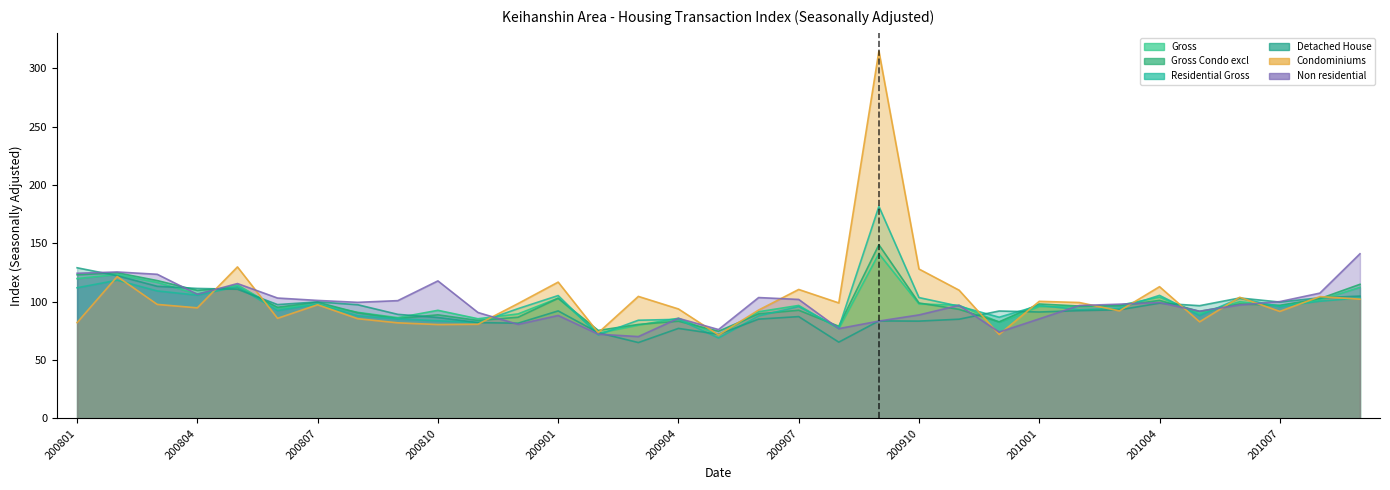

Reading left to right, what are all the values shown in this chart?

Gross: 200801=119.9	200802=123.4	200803=116.6	200804=106.7	200805=114.4	200806=94.4	200807=97.7	200808=90.9	200809=86.4	200810=92.7	200811=85.4	200812=89.6	200901=103.1	200902=73.1	200903=79.9	200904=85.9	200905=71.6	200906=91.4	200907=96.8	200908=76.9	200909=141.2	200910=98.1	200911=97.0	200912=82.5	201001=95.9	201002=95.7	201003=96.9	201004=103.9	201005=89.8	201006=100.0	201007=96.3	201008=101.5	201009=112.4
Gross_Condo_excl: 200801=123.1	200802=124.9	200803=118.1	200804=109.7	200805=112.3	200806=95.3	200807=99.6	200808=90.5	200809=85.6	200810=88.8	200811=84.0	200812=86.7	200901=103.0	200902=75.4	200903=80.6	200904=83.3	200905=74.7	200906=89.6	200907=92.7	200908=79.0	200909=148.8	200910=99.0	200911=93.5	200912=82.8	201001=98.1	201002=96.3	201003=96.6	201004=101.2	201005=91.7	201006=98.1	201007=97.0	201008=102.6	201009=114.9
Residential_Gross: 200801=112.0	200802=118.5	200803=109.3	200804=105.6	200805=113.0	200806=92.5	200807=98.0	200808=87.9	200809=85.3	200810=83.7	200811=82.1	200812=94.1	200901=105.3	200902=71.6	200903=84.2	200904=84.9	200905=68.9	200906=87.8	200907=95.9	200908=77.7	200909=181.7	200910=103.6	200911=96.2	200912=86.7	201001=96.8	201002=93.2	201003=94.5	201004=105.5	201005=88.2	201006=103.0	201007=95.9	201008=100.4	201009=103.3
Detached_House: 200801=129.1	200802=122.3	200803=113.2	200804=111.4	200805=110.7	200806=97.6	200807=99.9	200808=97.5	200809=89.2	200810=86.5	200811=82.1	200812=81.6	200901=92.2	200902=73.5	200903=65.0	200904=77.2	200905=72.1	200906=85.1	200907=87.3	200908=65.4	200909=83.6	200910=83.4	200911=85.0	200912=92.1	201001=91.2	201002=92.4	201003=93.1	201004=98.8	201005=96.6	201006=103.2	201007=99.8	201008=103.4	201009=104.9
Condominiums: 200801=82.1	200802=121.6	200803=97.7	200804=94.8	200805=129.9	200806=85.8	200807=97.4	200808=85.5	200809=81.9	200810=80.5	200811=80.7	200812=98.5	200901=116.8	200902=73.4	200903=104.6	200904=93.8	200905=71.5	200906=92.9	200907=110.5	200908=99.0	200909=314.8	200910=128.1	200911=109.9	200912=72.0	201001=100.4	201002=99.3	201003=92.2	201004=112.9	201005=82.8	201006=103.8	201007=91.7	201008=104.4	201009=102.2
Non_residential: 200801=124.4	200802=125.5	200803=123.5	200804=106.4	200805=115.6	200806=103.2	200807=101.1	200808=99.5	200809=101.0	200810=117.9	200811=90.8	200812=80.6	200901=88.2	200902=72.2	200903=70.1	200904=85.8	200905=76.2	200906=103.6	200907=102.0	200908=77.0	200909=83.4	200910=88.7	200911=97.0	200912=74.0	201001=85.3	201002=96.8	201003=97.9	201004=99.3	201005=91.9	201006=97.3	201007=100.1	201008=107.4	201009=141.1